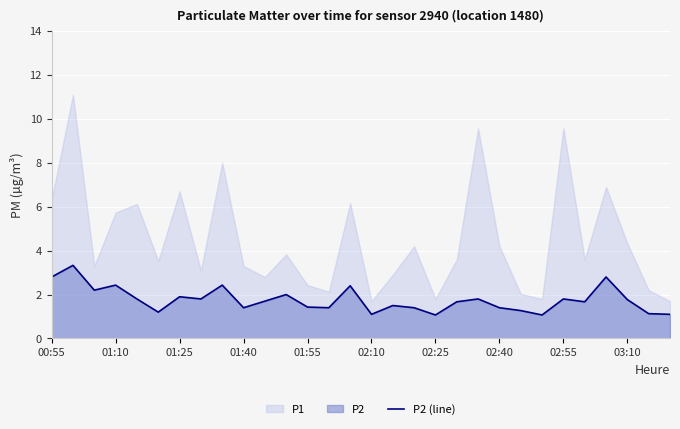

How many lines are shown in the chart?

1